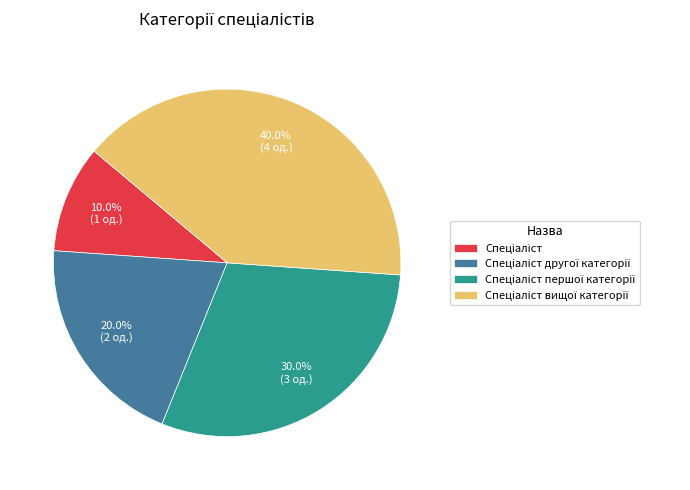

Does any single category account for the majority?

No